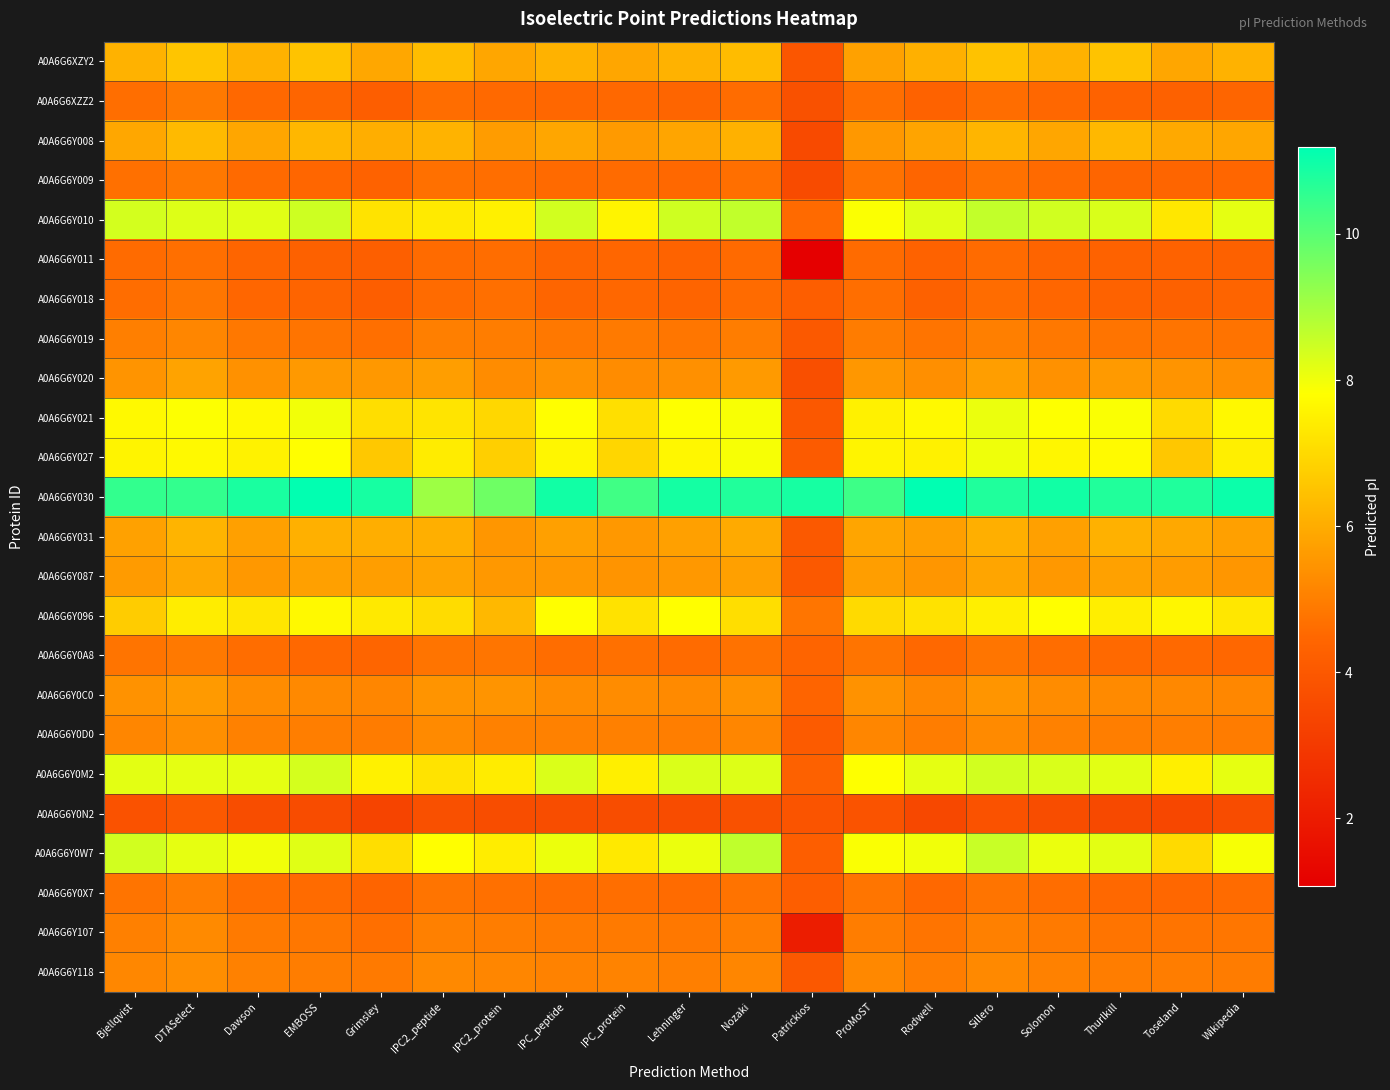

Reading left to right, list all the values displayed in this chart.

A0A6G6XZY2: Bjellqvist=6.1	DTASelect=6.5	Dawson=6.1	EMBOSS=6.5	Grimsley=5.9	IPC2_peptide=6.4	IPC2_protein=5.9	IPC_peptide=6.1	IPC_protein=5.9	Lehninger=6.1	Nozaki=6.4	Patrickios=3.9	ProMoST=5.8	Rodwell=6.1	Sillero=6.5	Solomon=6.1	Thurlkill=6.5	Toseland=5.9	Wikipedia=6.1
A0A6G6XZZ2: Bjellqvist=4.6	DTASelect=4.9	Dawson=4.5	EMBOSS=4.4	Grimsley=4.2	IPC2_peptide=4.6	IPC2_protein=4.5	IPC_peptide=4.5	IPC_protein=4.5	Lehninger=4.4	Nozaki=4.6	Patrickios=3.8	ProMoST=4.6	Rodwell=4.3	Sillero=4.6	Solomon=4.5	Thurlkill=4.3	Toseland=4.3	Wikipedia=4.4
A0A6G6Y008: Bjellqvist=5.9	DTASelect=6.3	Dawson=5.9	EMBOSS=6.2	Grimsley=6.0	IPC2_peptide=6.2	IPC2_protein=5.6	IPC_peptide=5.9	IPC_protein=5.6	Lehninger=5.8	Nozaki=6.1	Patrickios=3.5	ProMoST=5.6	Rodwell=5.8	Sillero=6.2	Solomon=5.9	Thurlkill=6.3	Toseland=5.9	Wikipedia=5.9
A0A6G6Y009: Bjellqvist=4.7	DTASelect=4.9	Dawson=4.5	EMBOSS=4.5	Grimsley=4.3	IPC2_peptide=4.7	IPC2_protein=4.6	IPC_peptide=4.5	IPC_protein=4.6	Lehninger=4.5	Nozaki=4.7	Patrickios=3.6	ProMoST=4.7	Rodwell=4.4	Sillero=4.7	Solomon=4.5	Thurlkill=4.4	Toseland=4.4	Wikipedia=4.5
A0A6G6Y010: Bjellqvist=8.4	DTASelect=8.2	Dawson=8.2	EMBOSS=8.5	Grimsley=7.2	IPC2_peptide=7.4	IPC2_protein=7.5	IPC_peptide=8.4	IPC_protein=7.6	Lehninger=8.4	Nozaki=8.6	Patrickios=4.5	ProMoST=7.9	Rodwell=8.2	Sillero=8.6	Solomon=8.4	Thurlkill=8.3	Toseland=7.3	Wikipedia=8.2
A0A6G6Y011: Bjellqvist=4.6	DTASelect=4.7	Dawson=4.4	EMBOSS=4.3	Grimsley=4.2	IPC2_peptide=4.6	IPC2_protein=4.6	IPC_peptide=4.4	IPC_protein=4.5	Lehninger=4.4	Nozaki=4.5	Patrickios=1.1	ProMoST=4.6	Rodwell=4.3	Sillero=4.6	Solomon=4.4	Thurlkill=4.3	Toseland=4.3	Wikipedia=4.3
A0A6G6Y018: Bjellqvist=4.6	DTASelect=4.8	Dawson=4.5	EMBOSS=4.4	Grimsley=4.2	IPC2_peptide=4.6	IPC2_protein=4.7	IPC_peptide=4.4	IPC_protein=4.5	Lehninger=4.4	Nozaki=4.6	Patrickios=4.2	ProMoST=4.6	Rodwell=4.3	Sillero=4.6	Solomon=4.5	Thurlkill=4.3	Toseland=4.3	Wikipedia=4.4
A0A6G6Y019: Bjellqvist=5.0	DTASelect=5.1	Dawson=4.9	EMBOSS=4.7	Grimsley=4.7	IPC2_peptide=5.0	IPC2_protein=5.0	IPC_peptide=4.9	IPC_protein=4.9	Lehninger=4.8	Nozaki=5.0	Patrickios=4.0	ProMoST=4.9	Rodwell=4.7	Sillero=5.0	Solomon=4.9	Thurlkill=4.7	Toseland=4.7	Wikipedia=4.7
A0A6G6Y020: Bjellqvist=5.5	DTASelect=5.8	Dawson=5.4	EMBOSS=5.6	Grimsley=5.5	IPC2_peptide=5.7	IPC2_protein=5.3	IPC_peptide=5.4	IPC_protein=5.3	Lehninger=5.4	Nozaki=5.6	Patrickios=3.7	ProMoST=5.5	Rodwell=5.3	Sillero=5.7	Solomon=5.4	Thurlkill=5.6	Toseland=5.5	Wikipedia=5.4
A0A6G6Y021: Bjellqvist=7.7	DTASelect=7.8	Dawson=7.7	EMBOSS=8.0	Grimsley=7.1	IPC2_peptide=7.2	IPC2_protein=6.9	IPC_peptide=7.8	IPC_protein=7.1	Lehninger=7.8	Nozaki=7.9	Patrickios=4.0	ProMoST=7.5	Rodwell=7.7	Sillero=8.1	Solomon=7.8	Thurlkill=7.9	Toseland=7.0	Wikipedia=7.7
A0A6G6Y027: Bjellqvist=7.6	DTASelect=7.7	Dawson=7.5	EMBOSS=7.8	Grimsley=6.6	IPC2_peptide=7.4	IPC2_protein=6.8	IPC_peptide=7.6	IPC_protein=6.9	Lehninger=7.6	Nozaki=7.9	Patrickios=4.1	ProMoST=7.6	Rodwell=7.5	Sillero=8.0	Solomon=7.6	Thurlkill=7.7	Toseland=6.6	Wikipedia=7.5
A0A6G6Y030: Bjellqvist=10.5	DTASelect=10.5	Dawson=10.8	EMBOSS=11.2	Grimsley=10.9	IPC2_peptide=9.1	IPC2_protein=9.7	IPC_peptide=10.9	IPC_protein=10.3	Lehninger=10.9	Nozaki=10.7	Patrickios=10.9	ProMoST=10.4	Rodwell=11.2	Sillero=10.8	Solomon=10.9	Thurlkill=10.7	Toseland=10.8	Wikipedia=11.0
A0A6G6Y031: Bjellqvist=5.8	DTASelect=6.2	Dawson=5.7	EMBOSS=6.1	Grimsley=6.0	IPC2_peptide=6.1	IPC2_protein=5.5	IPC_peptide=5.8	IPC_protein=5.5	Lehninger=5.7	Nozaki=6.0	Patrickios=4.0	ProMoST=5.8	Rodwell=5.7	Sillero=6.1	Solomon=5.7	Thurlkill=6.1	Toseland=5.9	Wikipedia=5.7
A0A6G6Y087: Bjellqvist=5.6	DTASelect=5.9	Dawson=5.6	EMBOSS=5.7	Grimsley=5.7	IPC2_peptide=5.8	IPC2_protein=5.6	IPC_peptide=5.6	IPC_protein=5.5	Lehninger=5.5	Nozaki=5.8	Patrickios=4.0	ProMoST=5.7	Rodwell=5.5	Sillero=5.8	Solomon=5.6	Thurlkill=5.8	Toseland=5.6	Wikipedia=5.5
A0A6G6Y096: Bjellqvist=6.7	DTASelect=7.4	Dawson=7.3	EMBOSS=7.7	Grimsley=7.3	IPC2_peptide=7.0	IPC2_protein=6.2	IPC_peptide=7.8	IPC_protein=7.2	Lehninger=7.8	Nozaki=7.1	Patrickios=4.8	ProMoST=7.0	Rodwell=7.2	Sillero=7.5	Solomon=7.8	Thurlkill=7.4	Toseland=7.6	Wikipedia=7.3
A0A6G6Y0A8: Bjellqvist=4.8	DTASelect=4.9	Dawson=4.6	EMBOSS=4.5	Grimsley=4.4	IPC2_peptide=4.8	IPC2_protein=4.8	IPC_peptide=4.6	IPC_protein=4.7	Lehninger=4.6	Nozaki=4.7	Patrickios=4.4	ProMoST=4.8	Rodwell=4.5	Sillero=4.8	Solomon=4.6	Thurlkill=4.5	Toseland=4.5	Wikipedia=4.5
A0A6G6Y0C0: Bjellqvist=5.4	DTASelect=5.6	Dawson=5.3	EMBOSS=5.2	Grimsley=5.1	IPC2_peptide=5.5	IPC2_protein=5.5	IPC_peptide=5.3	IPC_protein=5.3	Lehninger=5.3	Nozaki=5.4	Patrickios=4.4	ProMoST=5.4	Rodwell=5.2	Sillero=5.5	Solomon=5.3	Thurlkill=5.2	Toseland=5.2	Wikipedia=5.2
A0A6G6Y0D0: Bjellqvist=5.2	DTASelect=5.4	Dawson=5.1	EMBOSS=5.0	Grimsley=4.9	IPC2_peptide=5.2	IPC2_protein=5.1	IPC_peptide=5.1	IPC_protein=5.0	Lehninger=5.0	Nozaki=5.2	Patrickios=4.1	ProMoST=5.1	Rodwell=5.0	Sillero=5.2	Solomon=5.1	Thurlkill=5.0	Toseland=5.0	Wikipedia=4.9
A0A6G6Y0M2: Bjellqvist=8.2	DTASelect=8.2	Dawson=8.2	EMBOSS=8.4	Grimsley=7.5	IPC2_peptide=7.2	IPC2_protein=7.4	IPC_peptide=8.3	IPC_protein=7.5	Lehninger=8.3	Nozaki=8.3	Patrickios=4.3	ProMoST=7.8	Rodwell=8.2	Sillero=8.4	Solomon=8.3	Thurlkill=8.2	Toseland=7.5	Wikipedia=8.1
A0A6G6Y0N2: Bjellqvist=3.8	DTASelect=4.0	Dawson=3.7	EMBOSS=3.6	Grimsley=3.3	IPC2_peptide=3.8	IPC2_protein=3.6	IPC_peptide=3.6	IPC_protein=3.7	Lehninger=3.6	Nozaki=3.8	Patrickios=3.9	ProMoST=3.8	Rodwell=3.5	Sillero=3.8	Solomon=3.6	Thurlkill=3.5	Toseland=3.4	Wikipedia=3.6
A0A6G6Y0W7: Bjellqvist=8.4	DTASelect=8.1	Dawson=8.0	EMBOSS=8.2	Grimsley=7.1	IPC2_peptide=7.8	IPC2_protein=7.4	IPC_peptide=8.1	IPC_protein=7.3	Lehninger=8.1	Nozaki=8.6	Patrickios=4.2	ProMoST=7.9	Rodwell=8.0	Sillero=8.5	Solomon=8.1	Thurlkill=8.2	Toseland=7.0	Wikipedia=7.9
A0A6G6Y0X7: Bjellqvist=4.8	DTASelect=5.0	Dawson=4.6	EMBOSS=4.6	Grimsley=4.4	IPC2_peptide=4.8	IPC2_protein=4.7	IPC_peptide=4.6	IPC_protein=4.6	Lehninger=4.6	Nozaki=4.7	Patrickios=4.2	ProMoST=4.8	Rodwell=4.5	Sillero=4.8	Solomon=4.6	Thurlkill=4.5	Toseland=4.5	Wikipedia=4.6
A0A6G6Y107: Bjellqvist=5.0	DTASelect=5.3	Dawson=4.9	EMBOSS=4.8	Grimsley=4.7	IPC2_peptide=5.0	IPC2_protein=5.0	IPC_peptide=4.9	IPC_protein=4.9	Lehninger=4.9	Nozaki=5.0	Patrickios=2.1	ProMoST=5.0	Rodwell=4.7	Sillero=5.0	Solomon=4.9	Thurlkill=4.8	Toseland=4.7	Wikipedia=4.8
A0A6G6Y118: Bjellqvist=5.2	DTASelect=5.3	Dawson=5.1	EMBOSS=5.0	Grimsley=4.9	IPC2_peptide=5.2	IPC2_protein=5.2	IPC_peptide=5.1	IPC_protein=5.1	Lehninger=5.0	Nozaki=5.2	Patrickios=4.0	ProMoST=5.2	Rodwell=5.0	Sillero=5.2	Solomon=5.1	Thurlkill=5.0	Toseland=5.0	Wikipedia=4.9